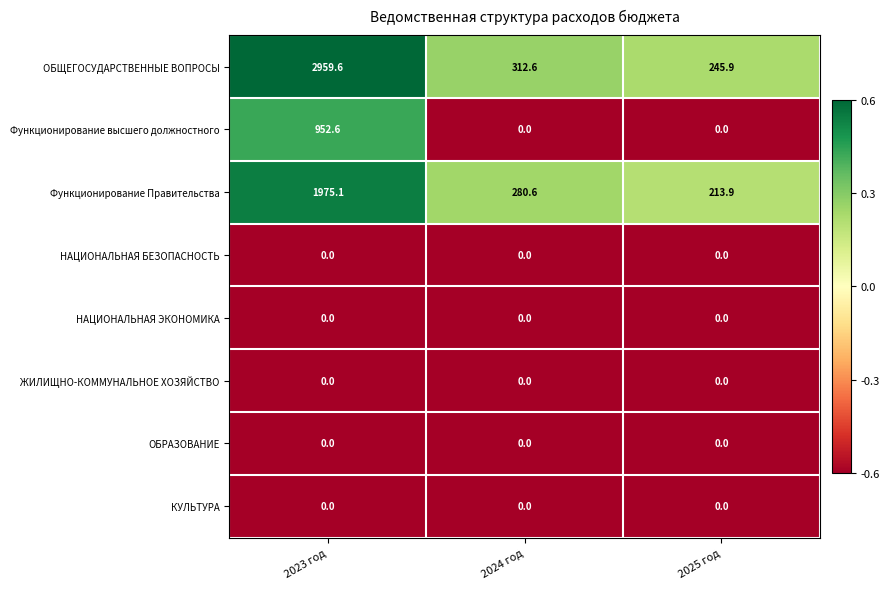

What is the greatest value displayed?

2959.6